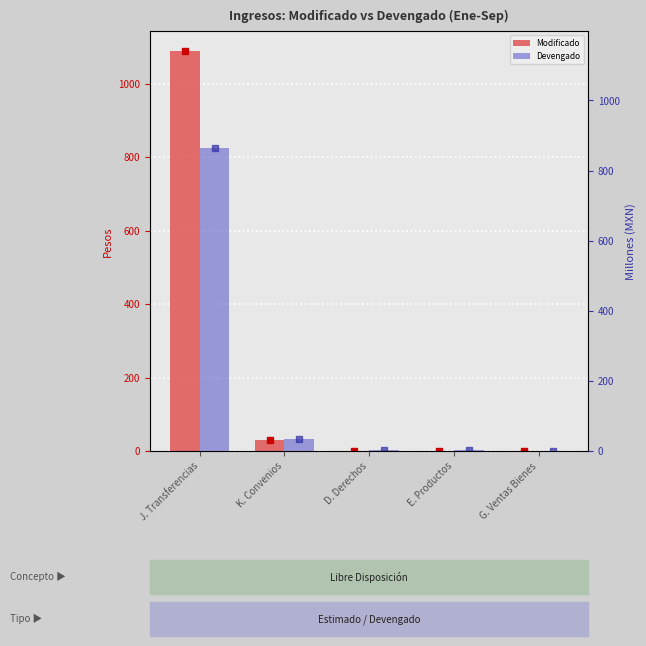

What are all the series names shown in the legend?

Modificado, Devengado